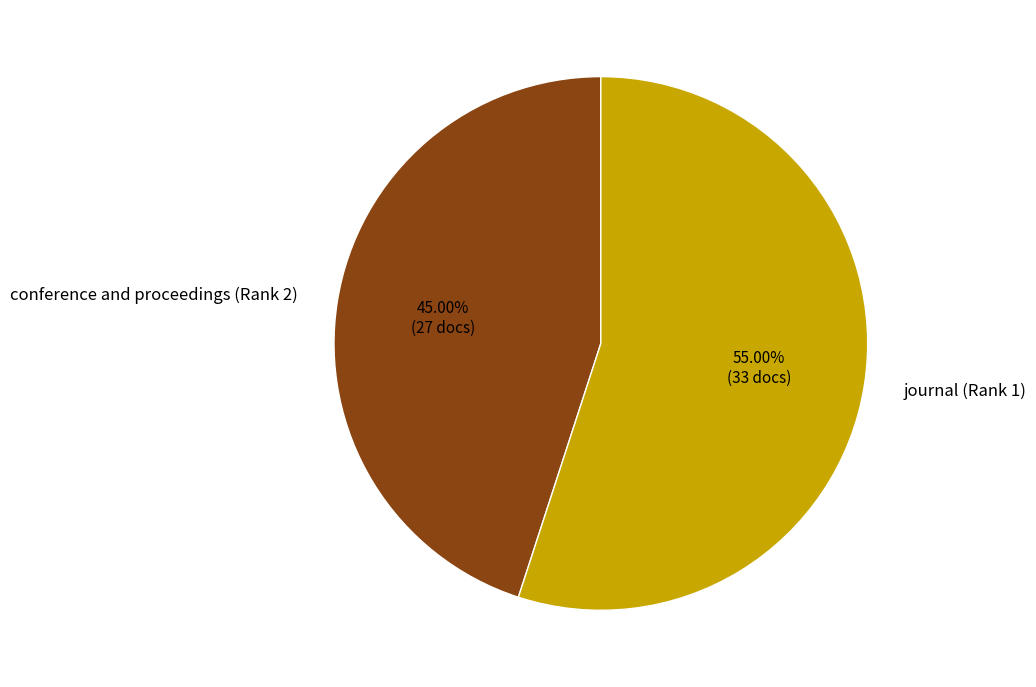

Is it true that conference and proceedings (Rank 2) is 50% of the pie?

False